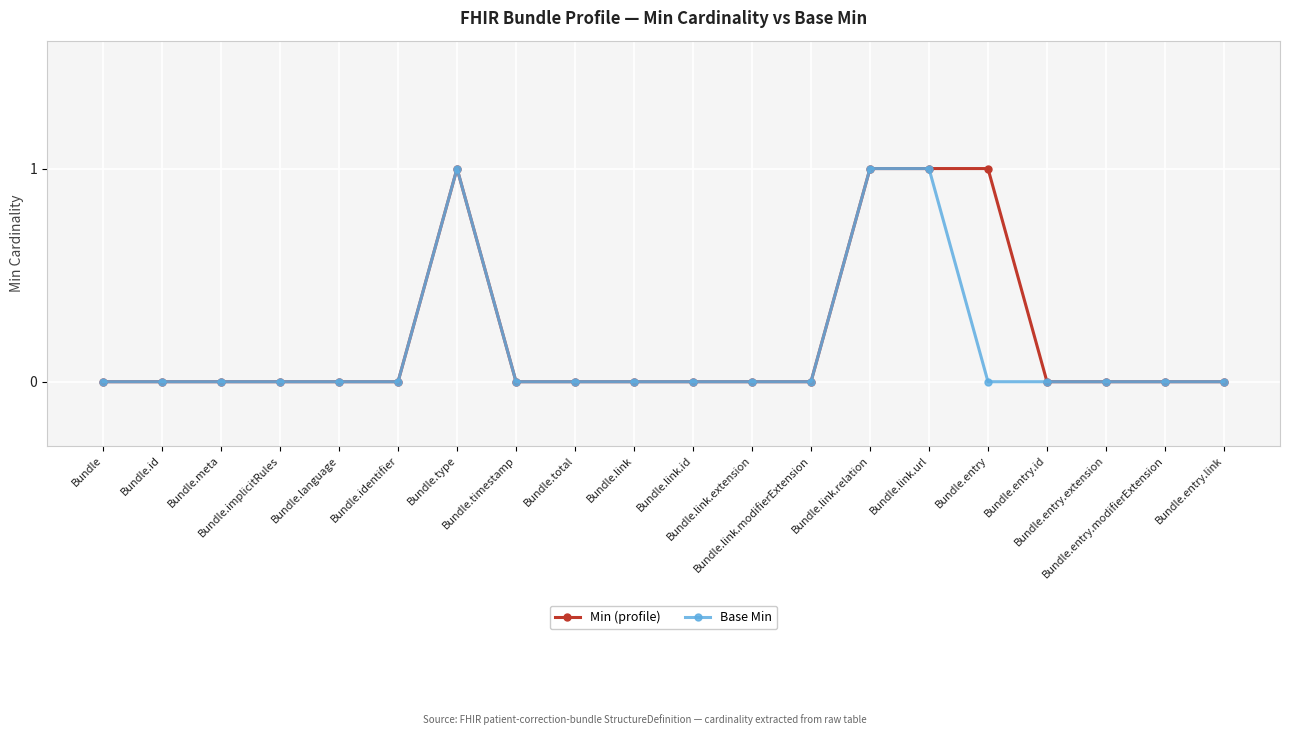

Reading left to right, list all the values displayed in this chart.

Min (profile): 0	0	0	0	0	0	1	0	0	0	0	0	0	1	1	1	0	0	0	0
Base Min: 0	0	0	0	0	0	1	0	0	0	0	0	0	1	1	0	0	0	0	0